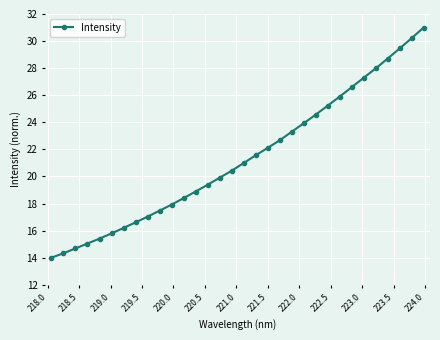

What is the average value?

21.3